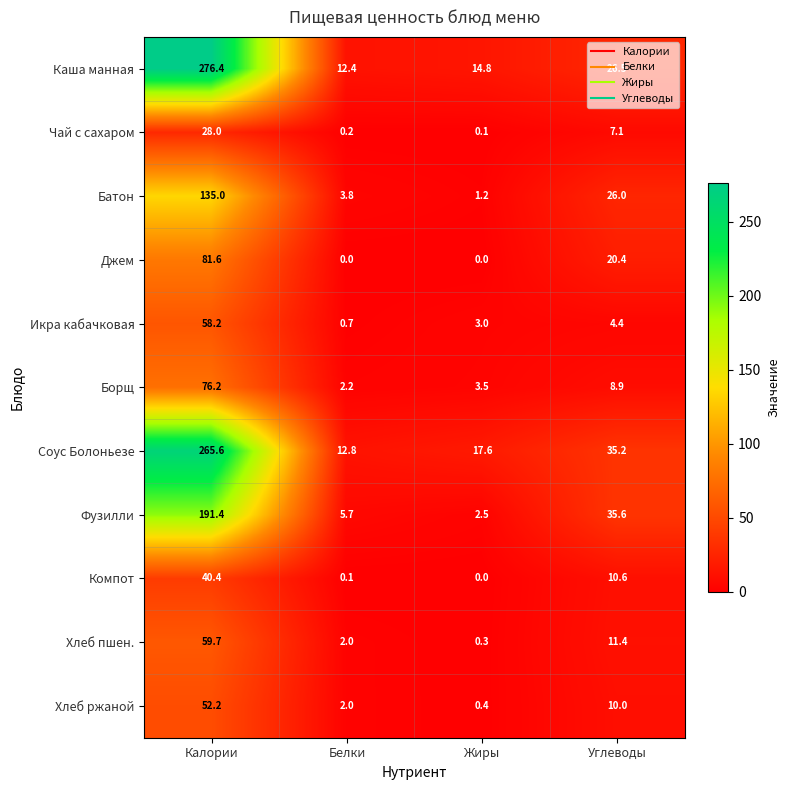

At which category is the sum across all series the highest?

Калории